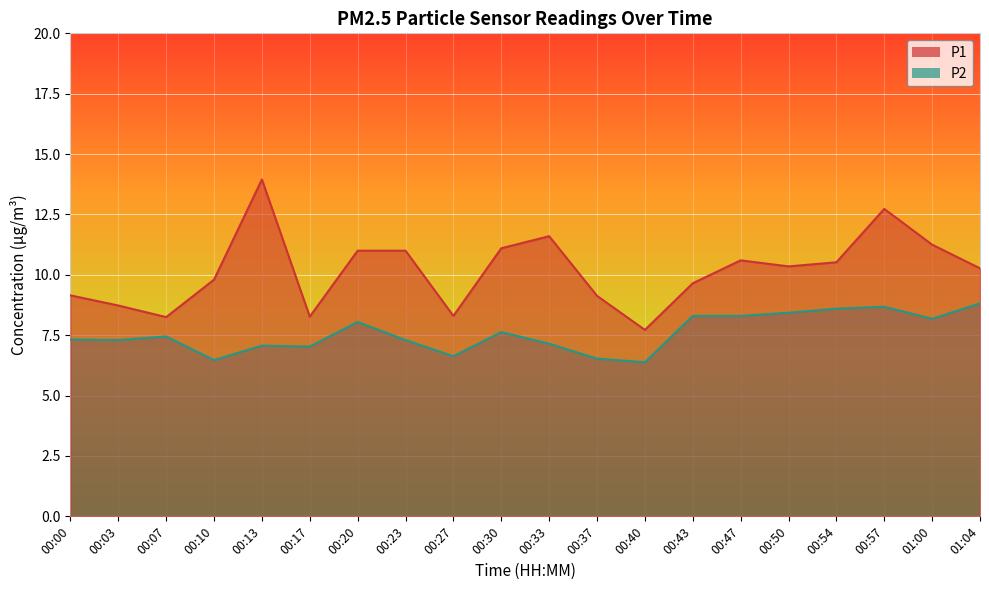

Which has a higher value, 00:20 or 01:04?

00:20